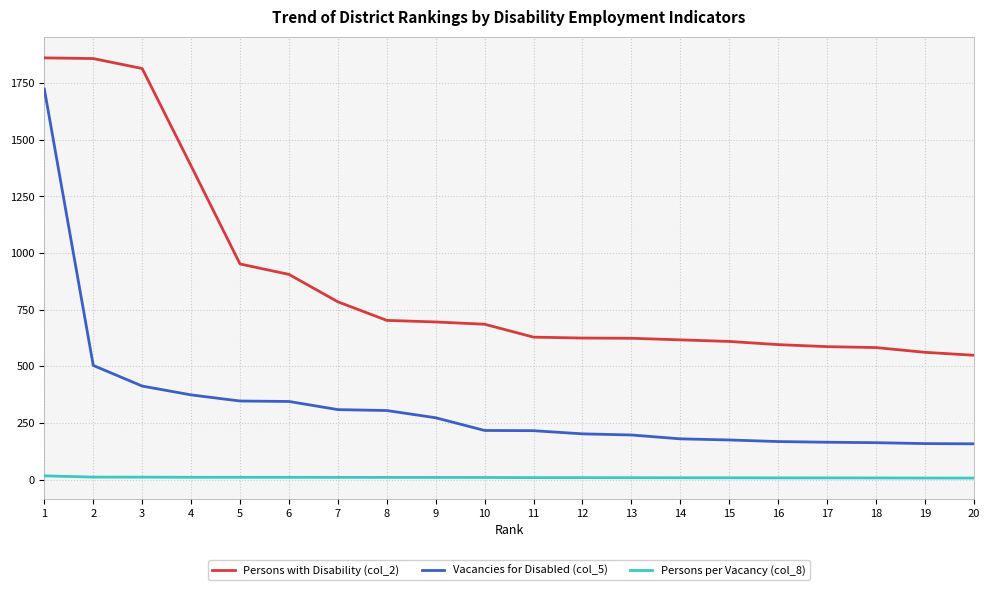

Rank the series by their maximum value, from highest to lowest.

Persons with Disability (col_2), Vacancies for Disabled (col_5), Persons per Vacancy (col_8)